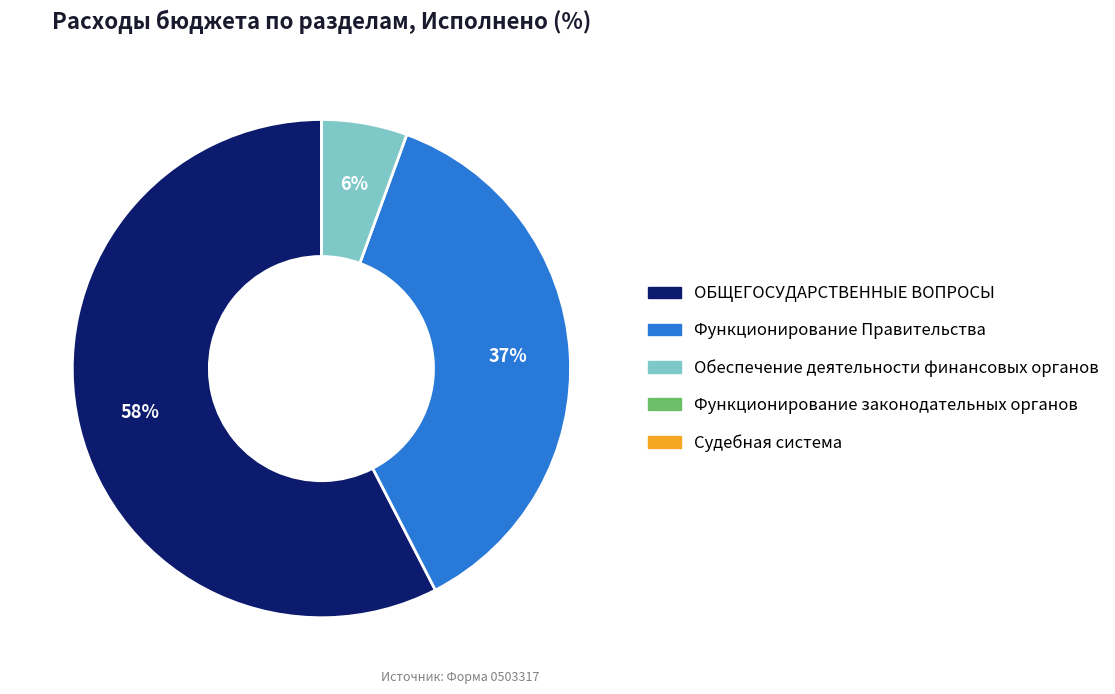

To the nearest percent, what is the average slice percentage?

20%